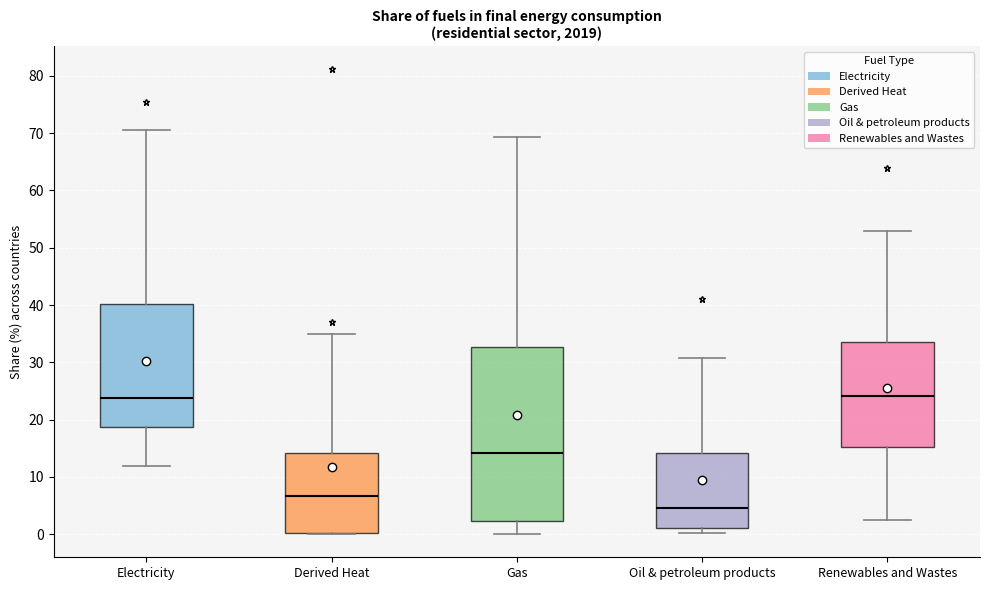

Reading left to right, read every box against the y-axis: the position of its median line, the range the box covers, and the ends of its whiskers. The values are not printed on the chart, so give them approximately, as read against the axis.

Electricity: median 24, box 19 to 40, whiskers 12 to 71
Derived Heat: median 7, box 0 to 14, whiskers 0 to 35
Gas: median 14, box 2 to 33, whiskers 0 to 69
Oil & petroleum products: median 4, box 1 to 14, whiskers 0 to 31
Renewables and Wastes: median 24, box 15 to 33, whiskers 3 to 53